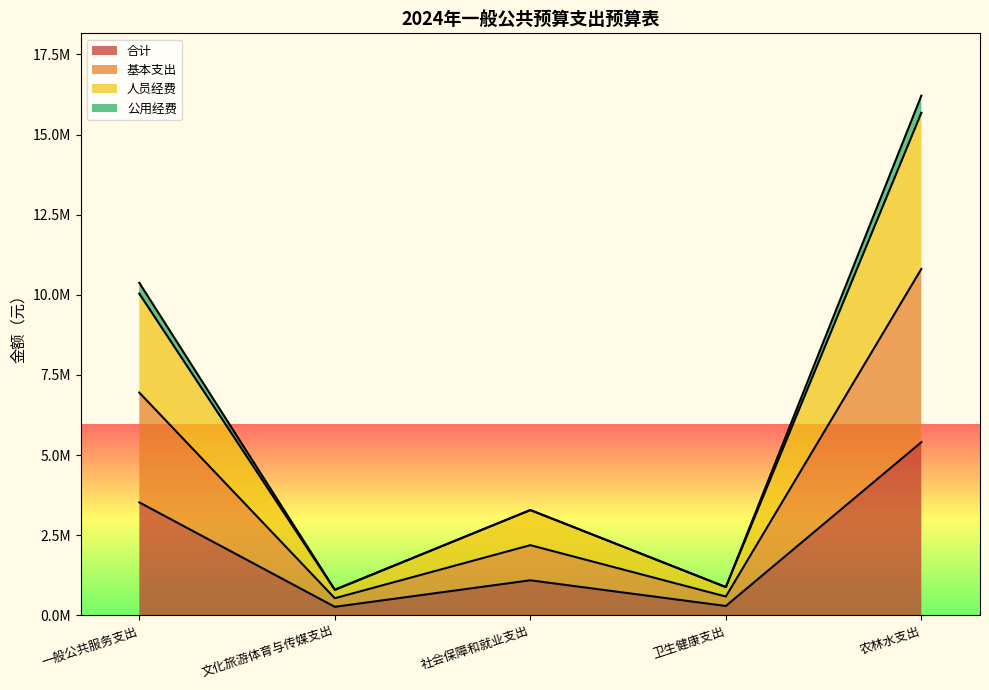

Which series has the largest range (max minus min)?

基本支出